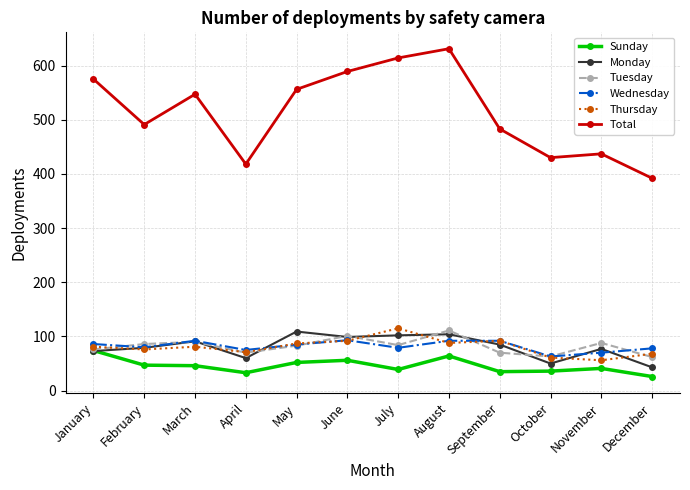

At which category is the sum across all series the highest?

August